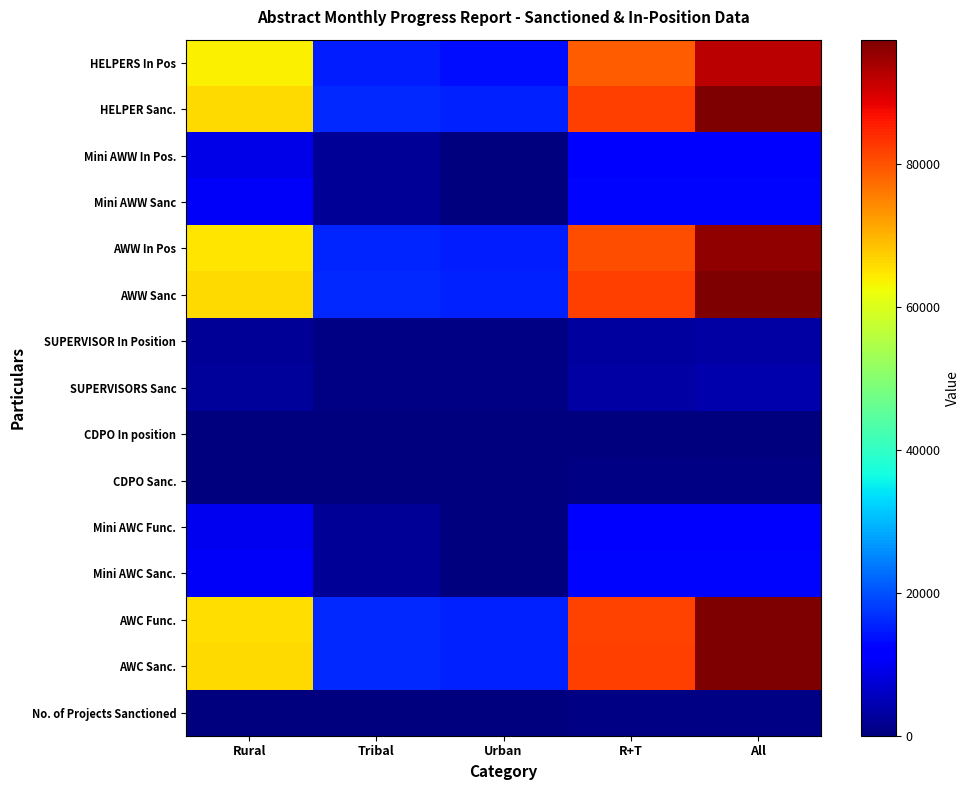

At Urban, list the series in order from largest to smallest.

AWC Sanc., AWW Sanc, HELPER Sanc., AWC Func., AWW In Pos, HELPERS In Pos, SUPERVISORS Sanc, SUPERVISOR In Position, No. of Projects Sanctioned, CDPO Sanc., CDPO In position, Mini AWW Sanc, Mini AWC Sanc., Mini AWC Func., Mini AWW In Pos.